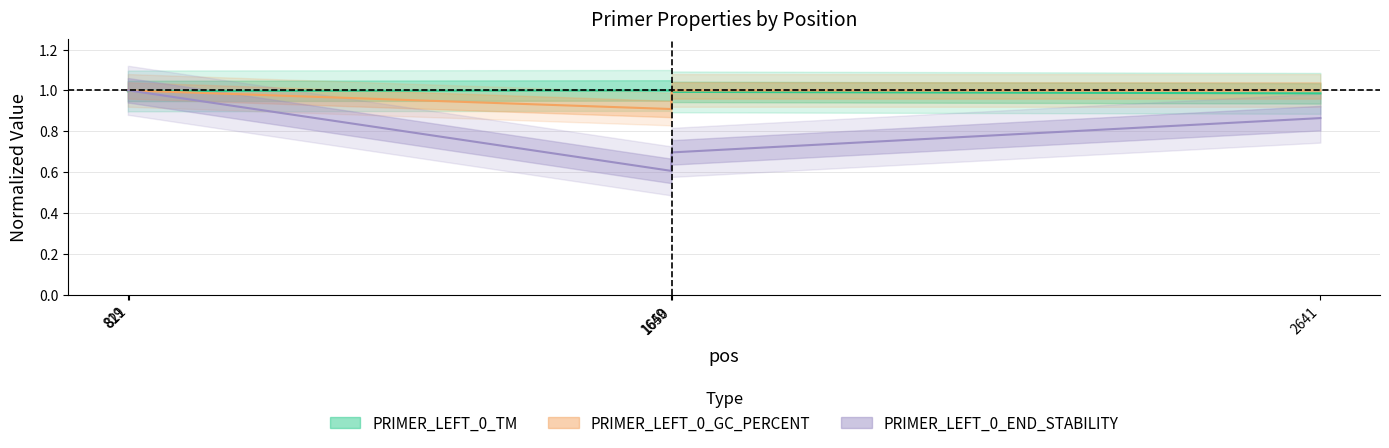

The value of PRIMER_LEFT_0_GC_PERCENT at 1649 is 0.9. True or false?

True